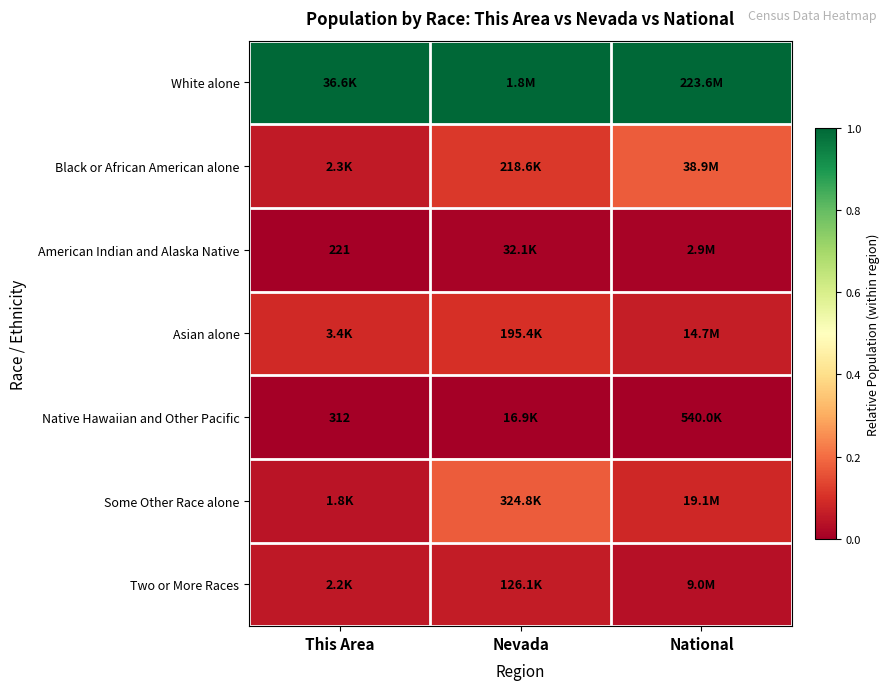

How many data points does each series have?

3